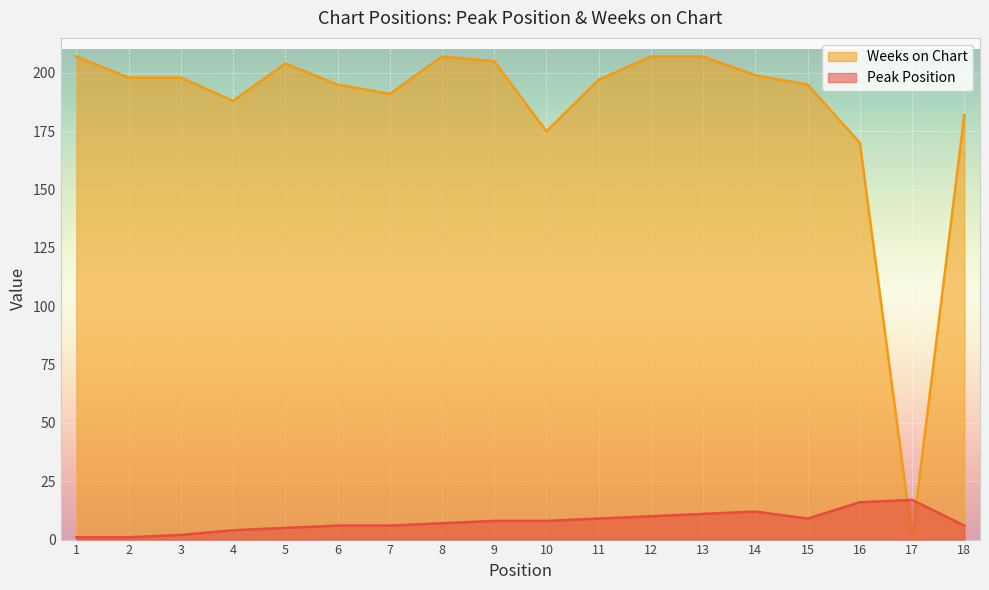

Reading left to right, what are all the values shown in this chart?

Peak Position: 1=1	2=1	3=2	4=4	5=5	6=6	7=6	8=7	9=8	10=8	11=9	12=10	13=11	14=12	15=9	16=16	17=17	18=6
Weeks on Chart: 1=207	2=198	3=198	4=188	5=204	6=195	7=191	8=207	9=205	10=175	11=197	12=207	13=207	14=199	15=195	16=170	17=1	18=182